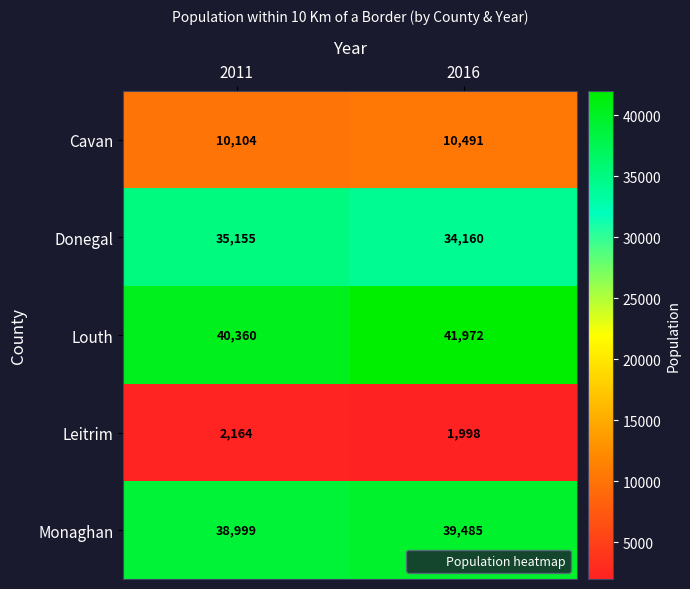

List the labels in order of Leitrim value, largest first.

2011, 2016